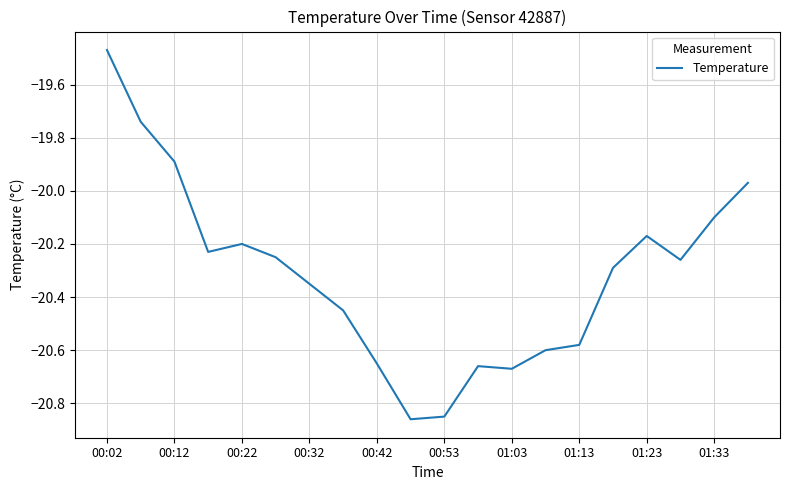

What is the difference between the maximum and minimum values?

1.4